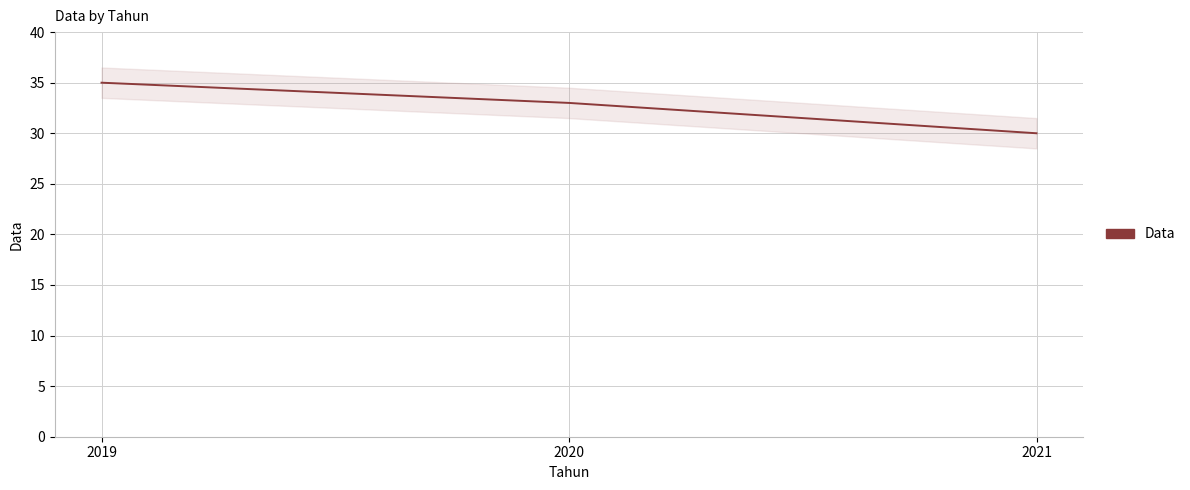

Count the number of values greater than 33.

1